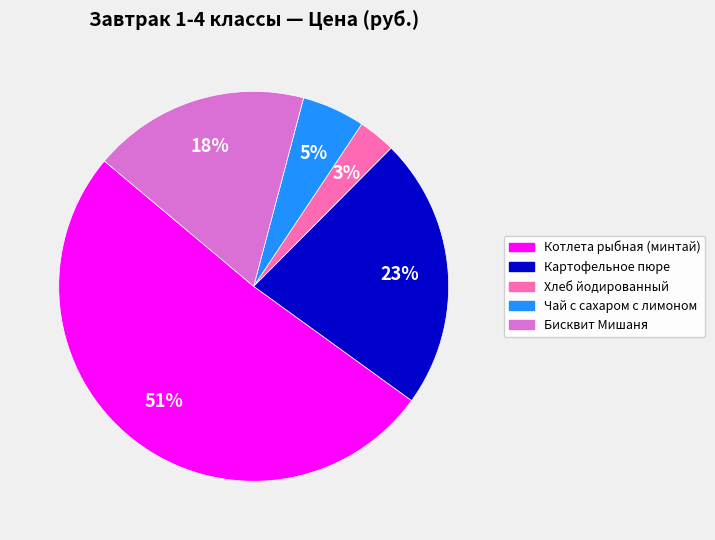

How many slices are in this pie chart?

5